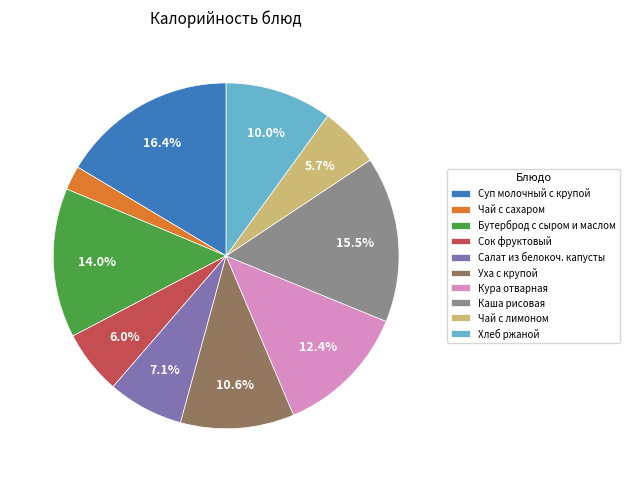

What percentage is the Хлеб ржаной slice, to the nearest percent?

10%